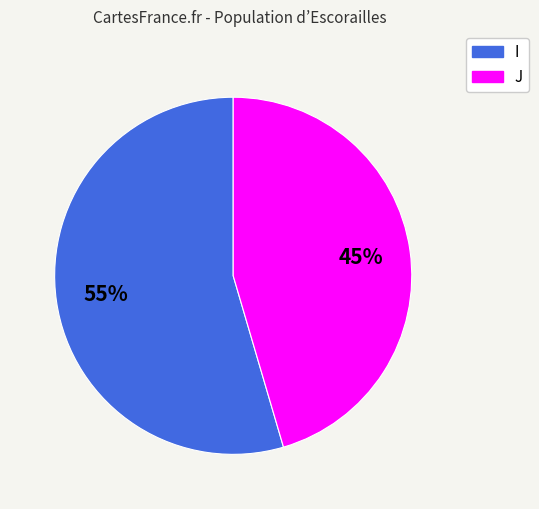

To the nearest percent, what is the average slice percentage?

50%